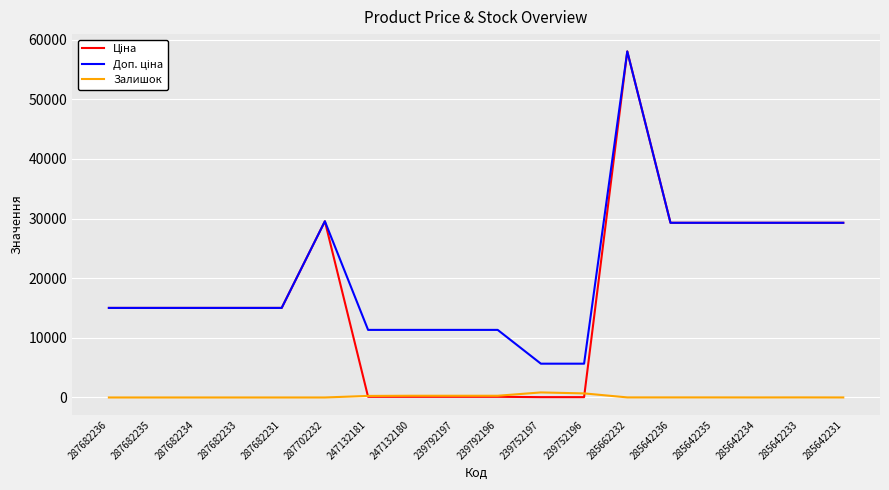

The Залишок series shows 290.0 at 247132180. True or false?

True